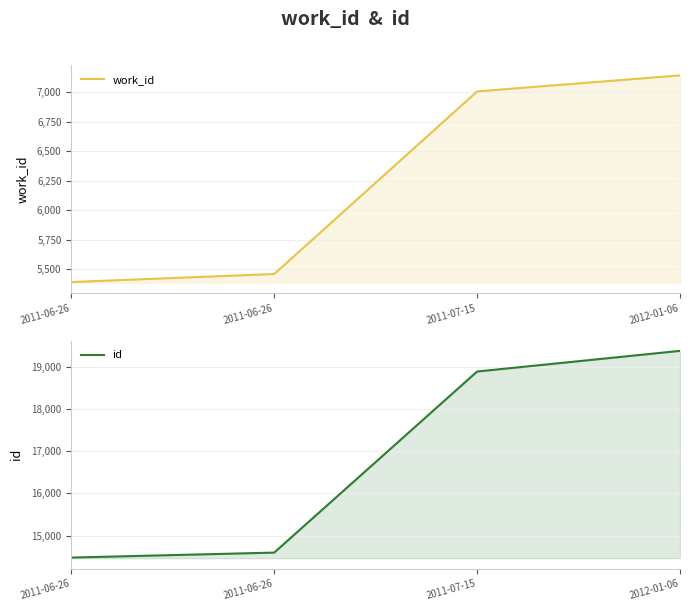

True or false: id and work_id intersect in this chart.

False